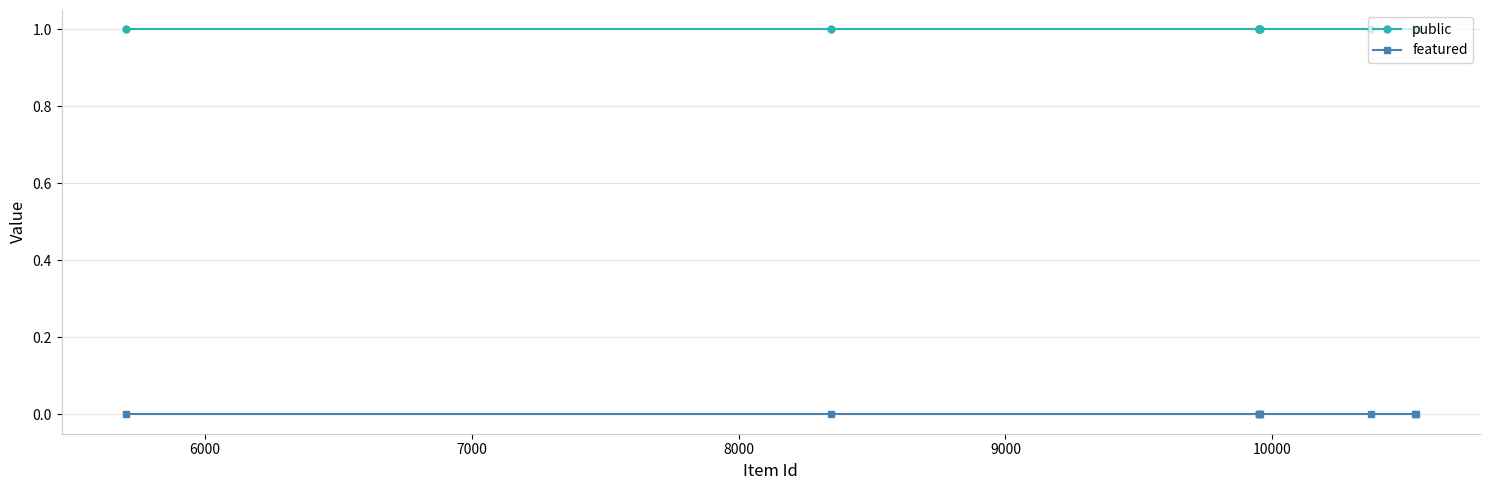

What is the value of the public point at the 9th from the left?

1